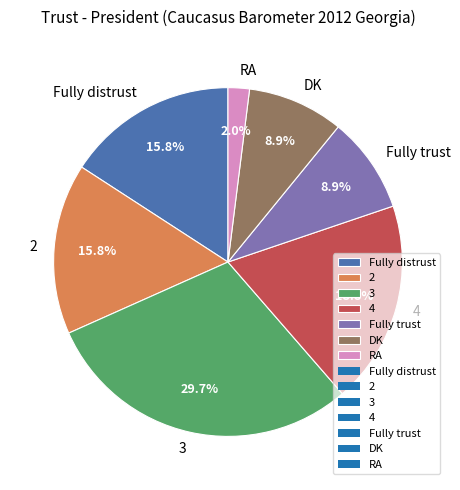

To the nearest percent, what percentage of the pie is 2?

16%